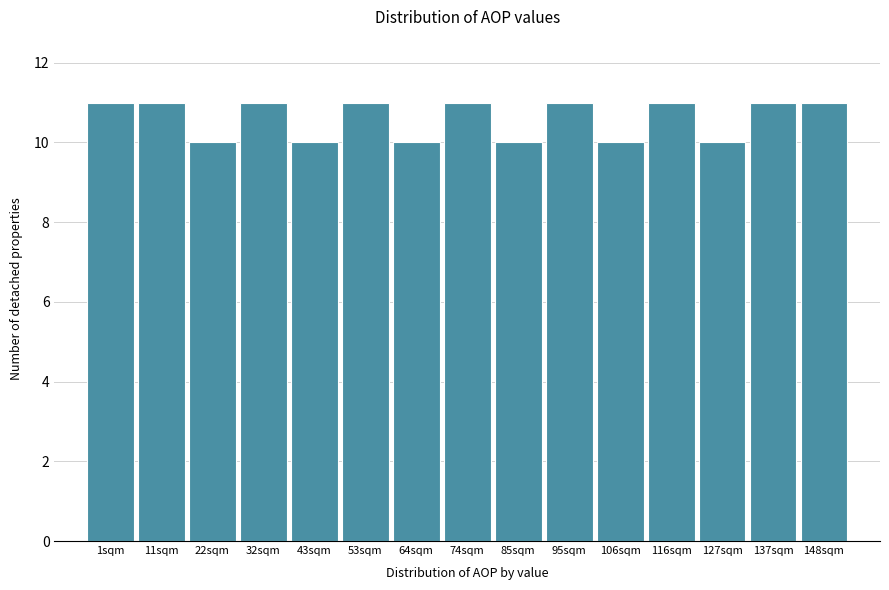

Reading left to right, transcribe all the data shown in this chart.

11	11	10	11	10	11	10	11	10	11	10	11	10	11	11